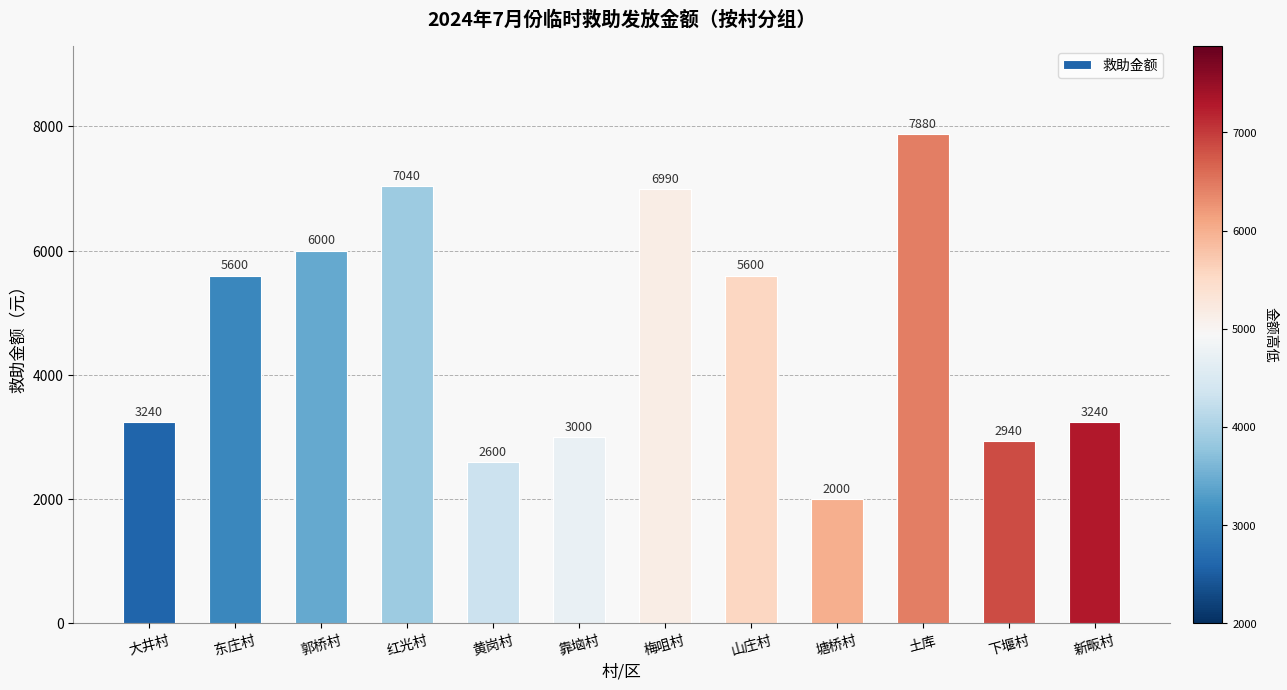

What position from the right is 新畈村?

1